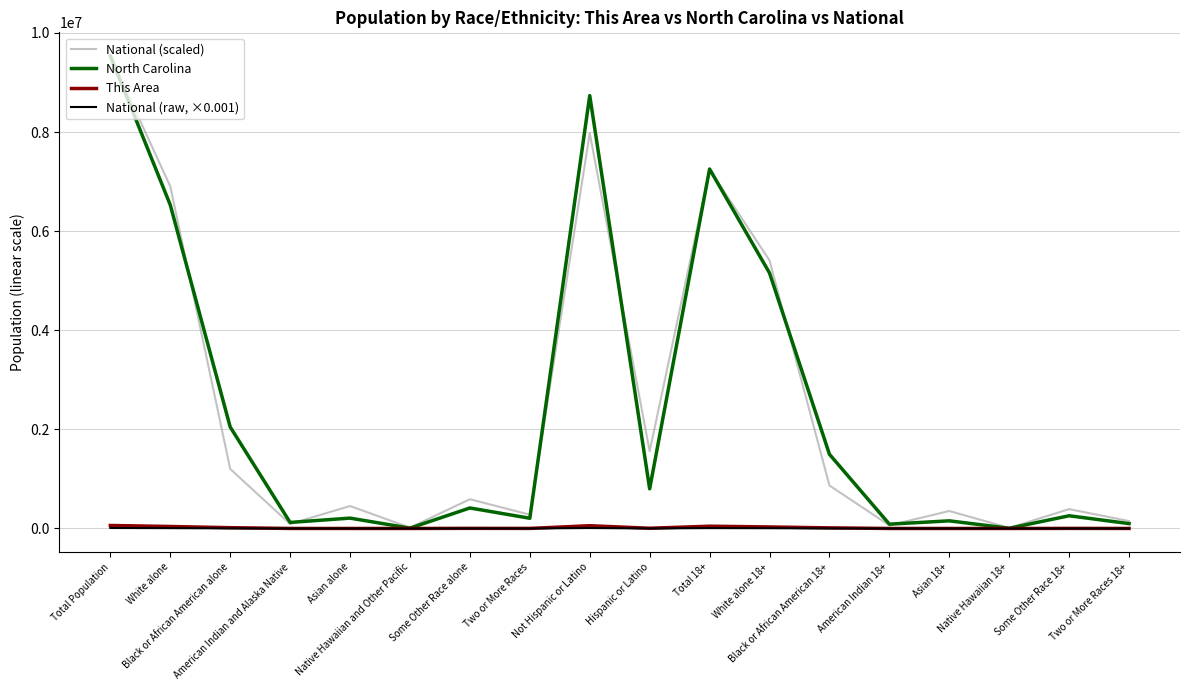

How many lines are shown in the chart?

4